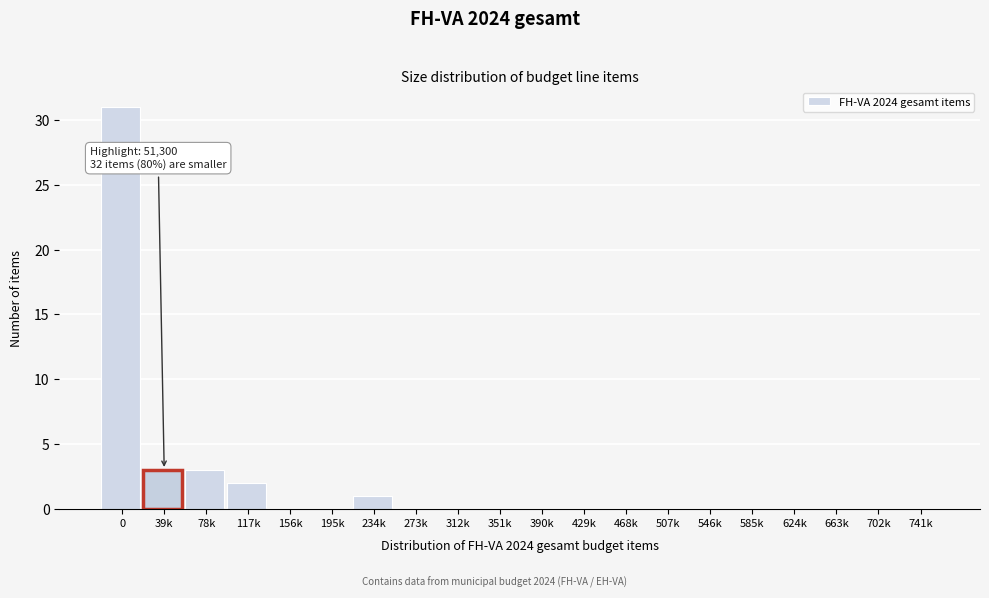

Reading left to right, what are all the values shown in this chart?

0=31	39k=3	78k=3	117k=2	156k=0	195k=0	234k=1	273k=0	312k=0	351k=0	390k=0	429k=0	468k=0	507k=0	546k=0	585k=0	624k=0	663k=0	702k=0	741k=0